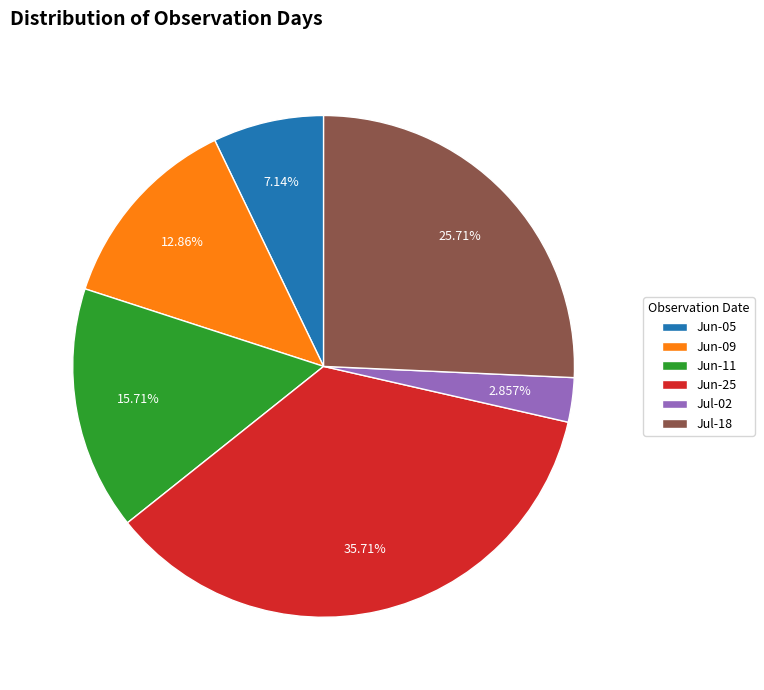

Count the number of slices in the pie.

6